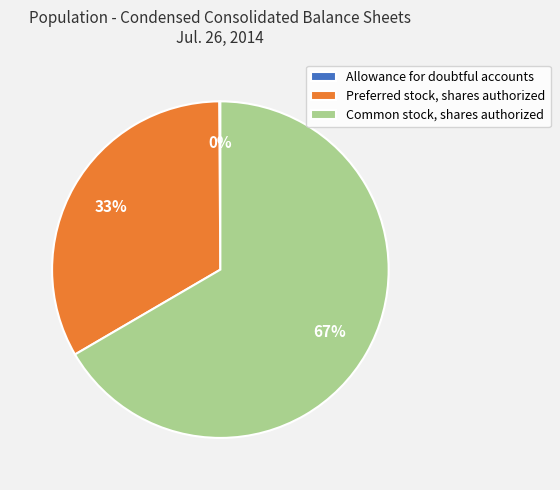

Combined, do Common stock, shares authorized and Preferred stock, shares authorized account for over 50%?

Yes